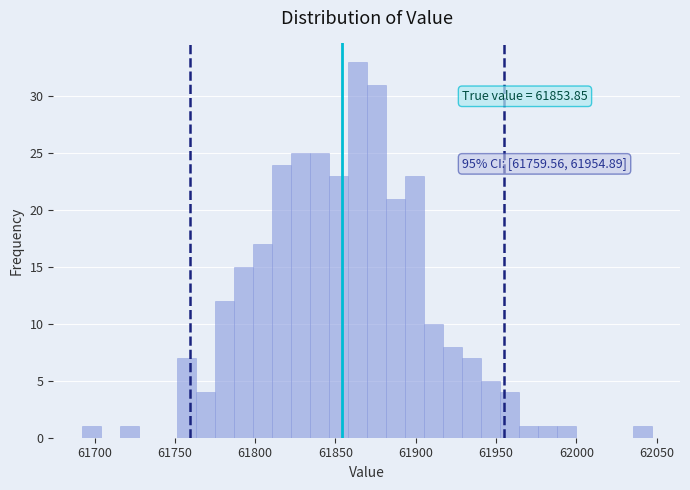

Around what value on the x-axis is the tallest bar? Give the approximate position of its centre, as read against the axis.

61865